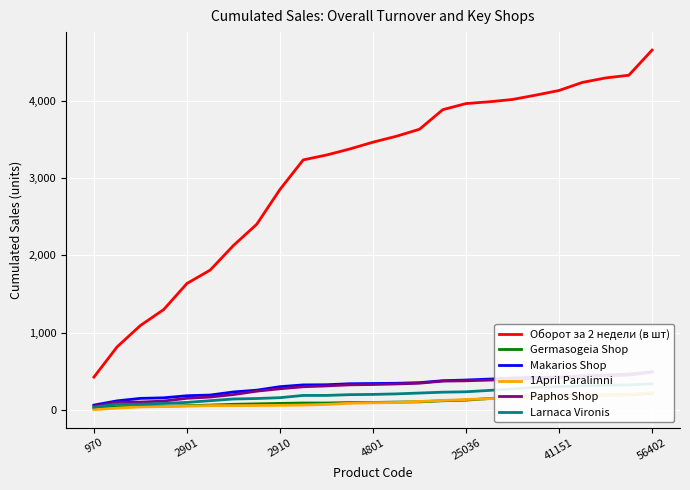

Which category has the lowest value in the Оборот за 2 недели (в шт) series?

970